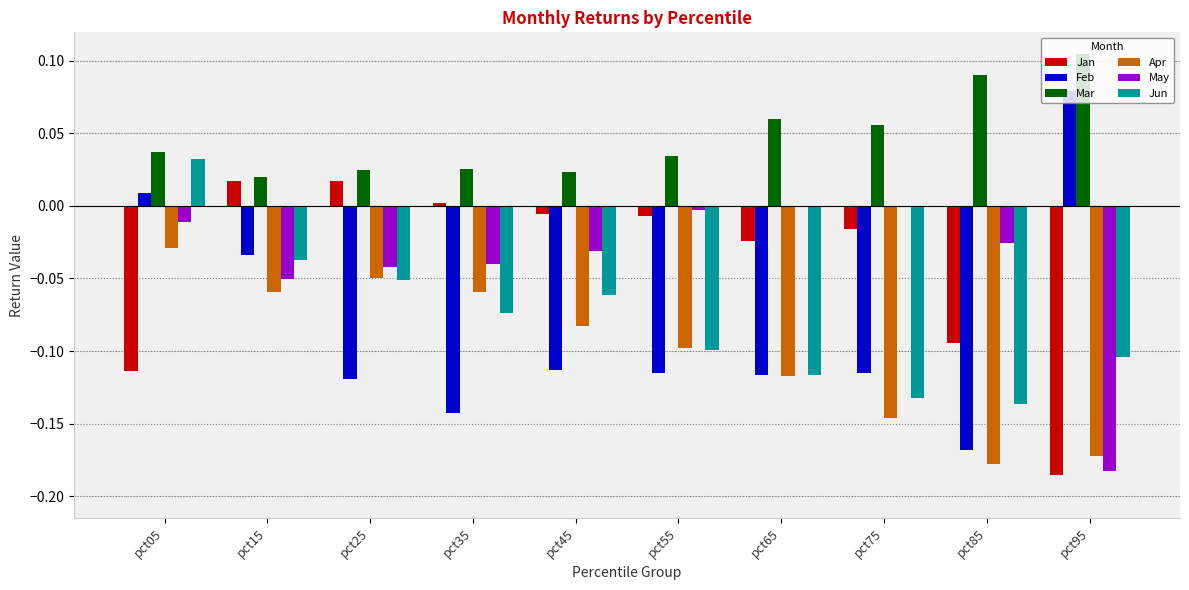

What is the sum of all Feb values?

-0.8